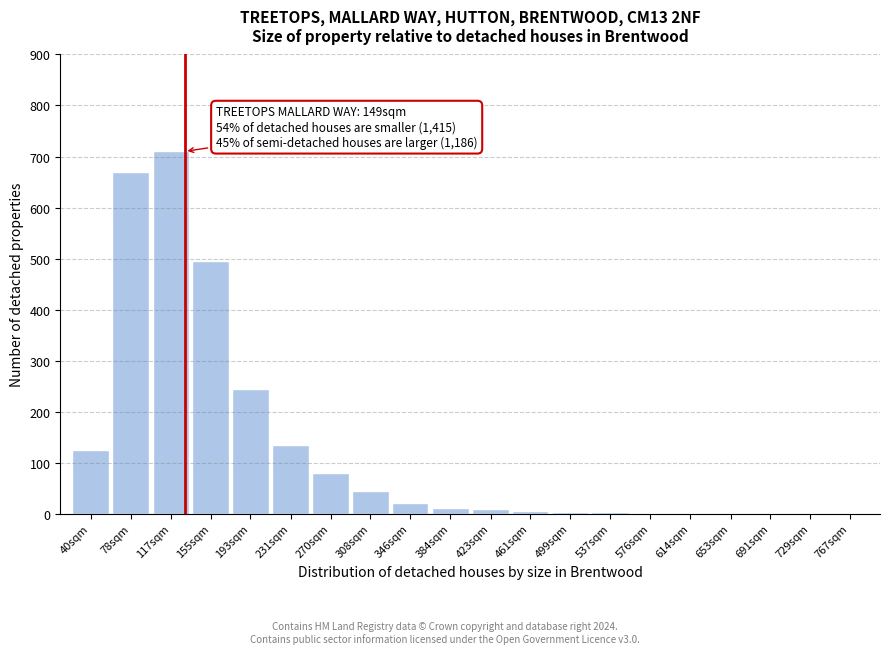

The chart shows a value of 1 at 729sqm. True or false?

True